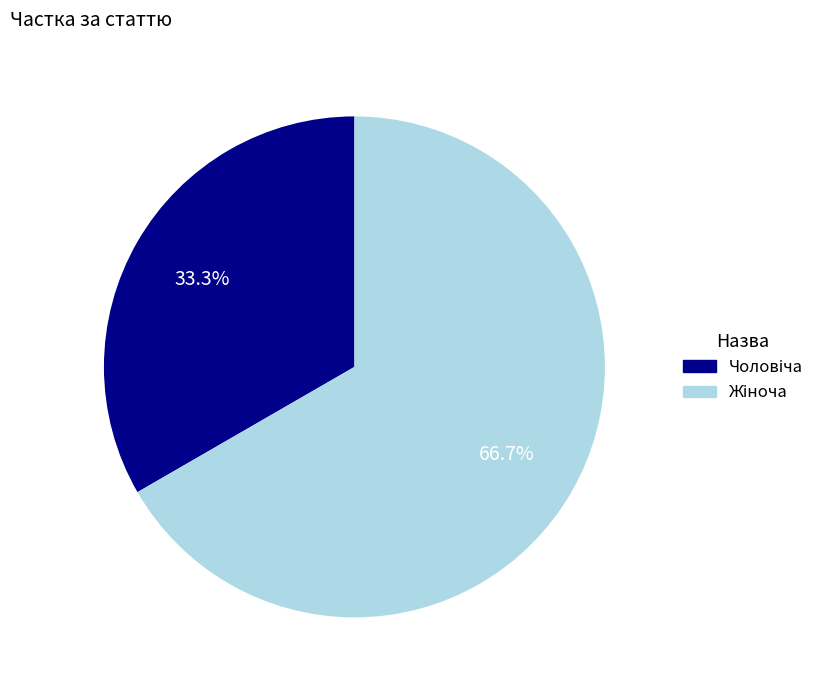

Is there a majority slice in this chart?

Yes